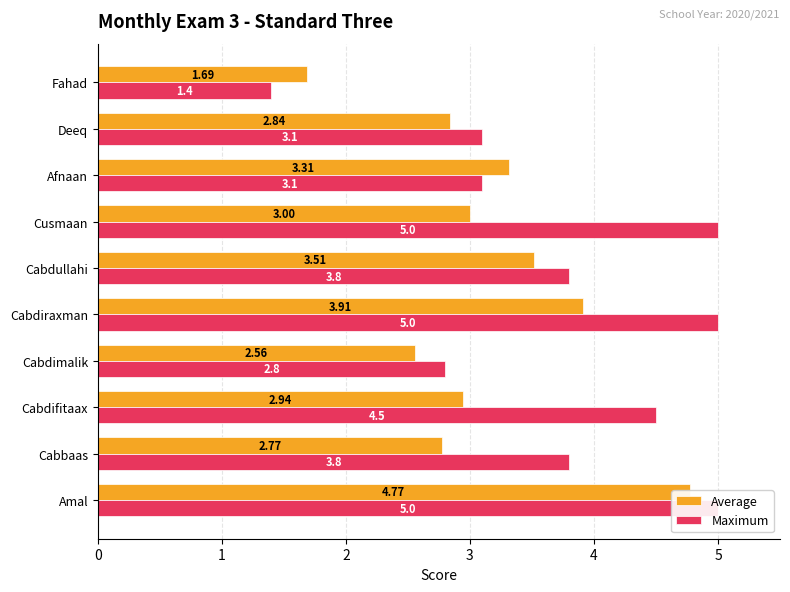

How many distinct data groups are displayed?

2